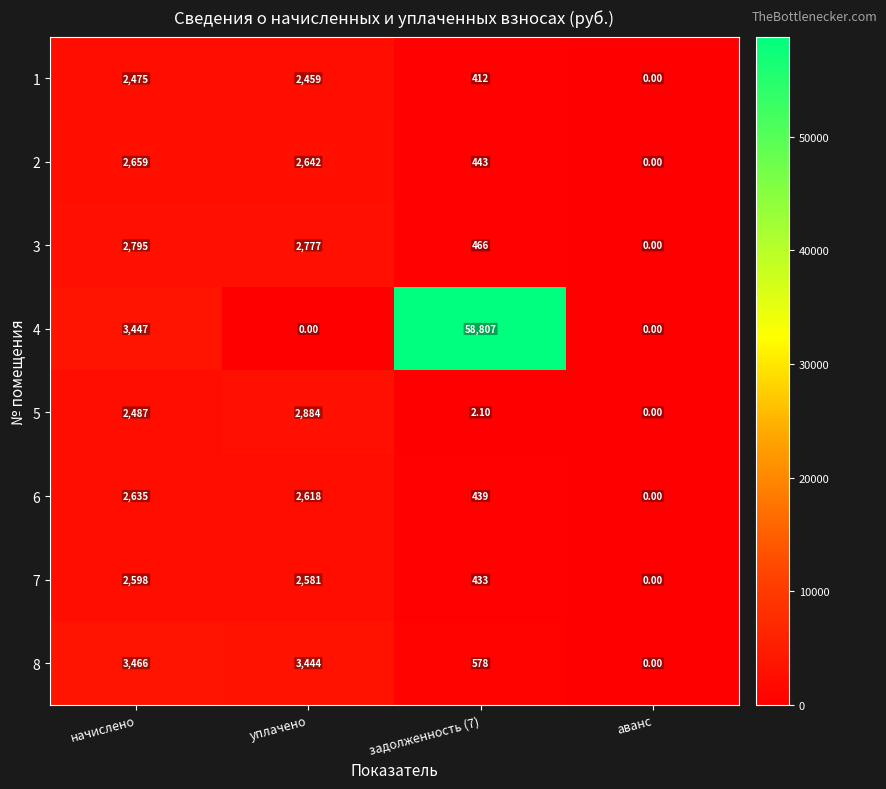

At which label does 1 first exceed 2459?

начислено